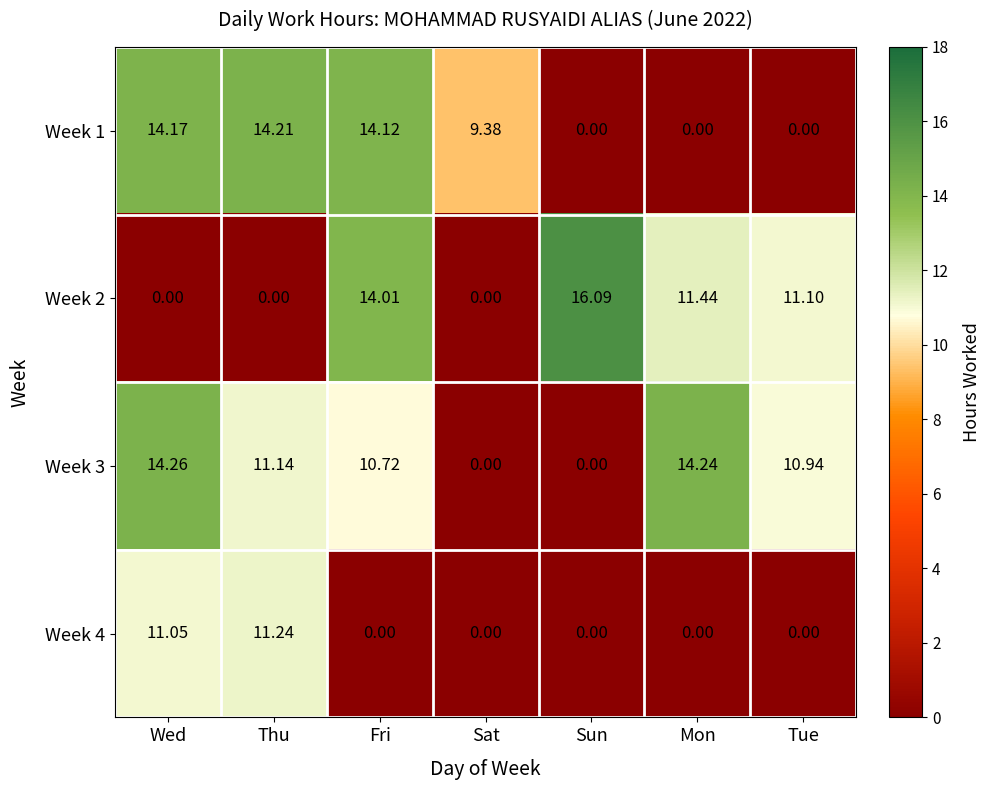

Which series changed the most between Mon and Tue?

Week 3